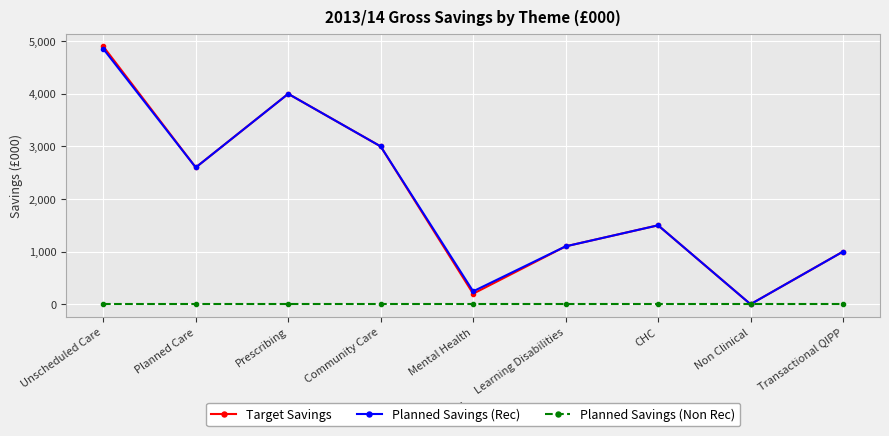

The value of Planned Savings (Rec) at Prescribing is 1350. True or false?

False